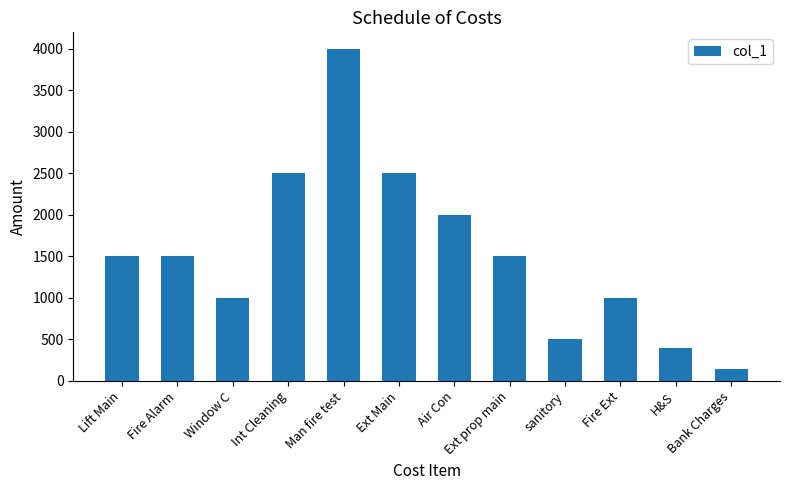

What is the maximum value shown in the chart?

4000